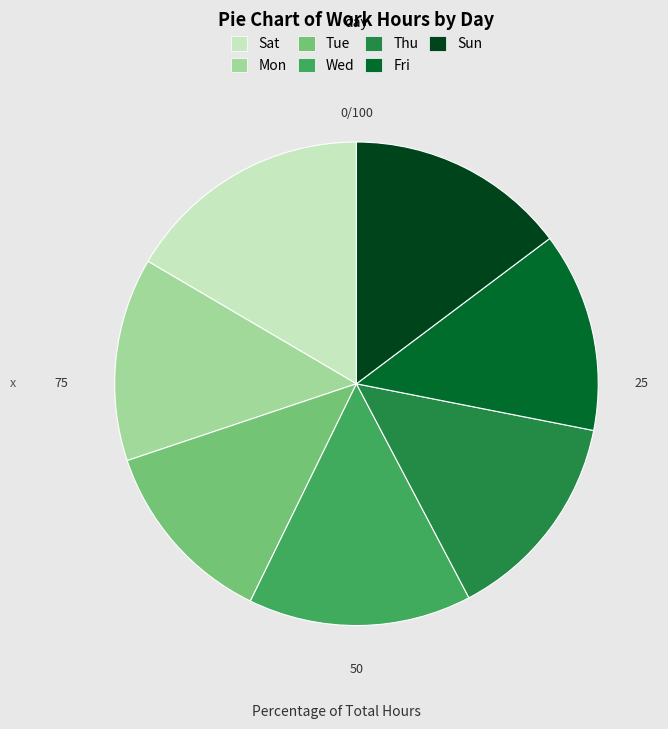

Count the number of slices in the pie.

7